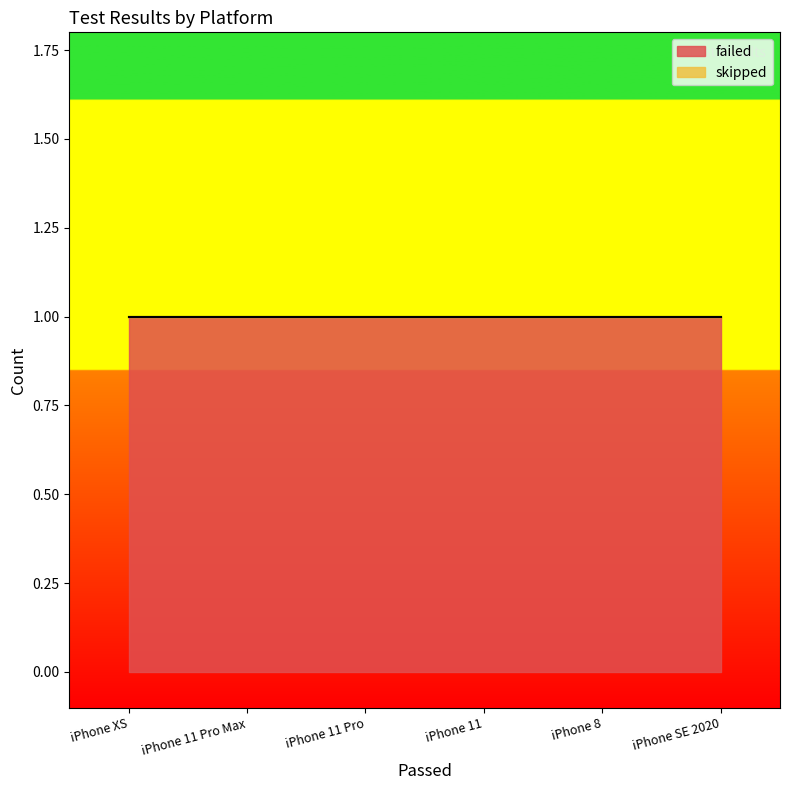

List the labels in order of skipped value, smallest first.

iPhone XS, iPhone 11 Pro Max, iPhone 11 Pro, iPhone 11, iPhone 8, iPhone SE 2020